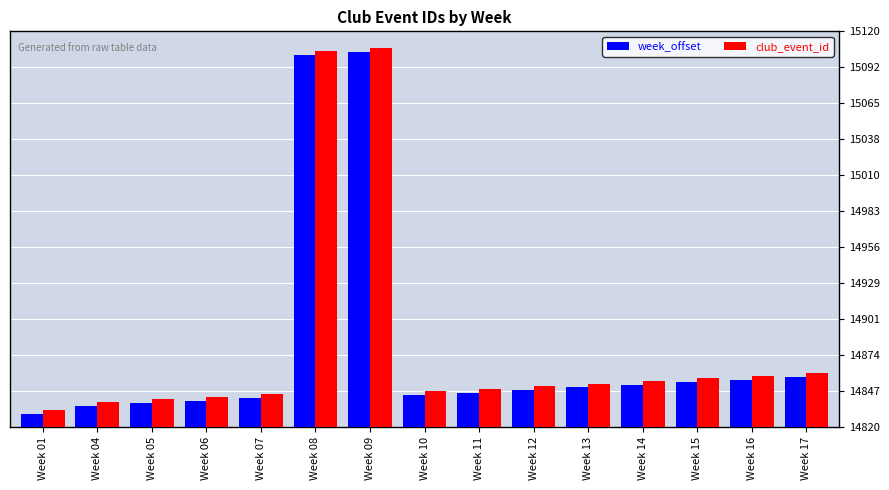

What value does the week_offset series have at Week 08?

15102